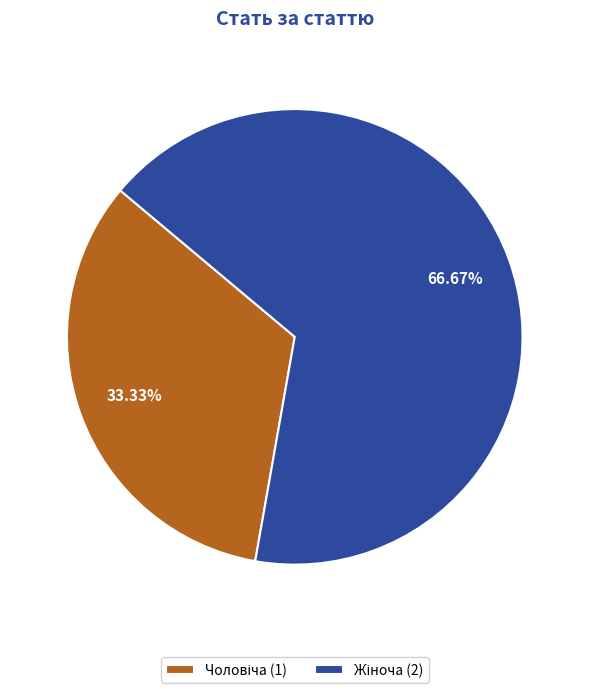

Is there any slice that represents more than half of the pie?

Yes